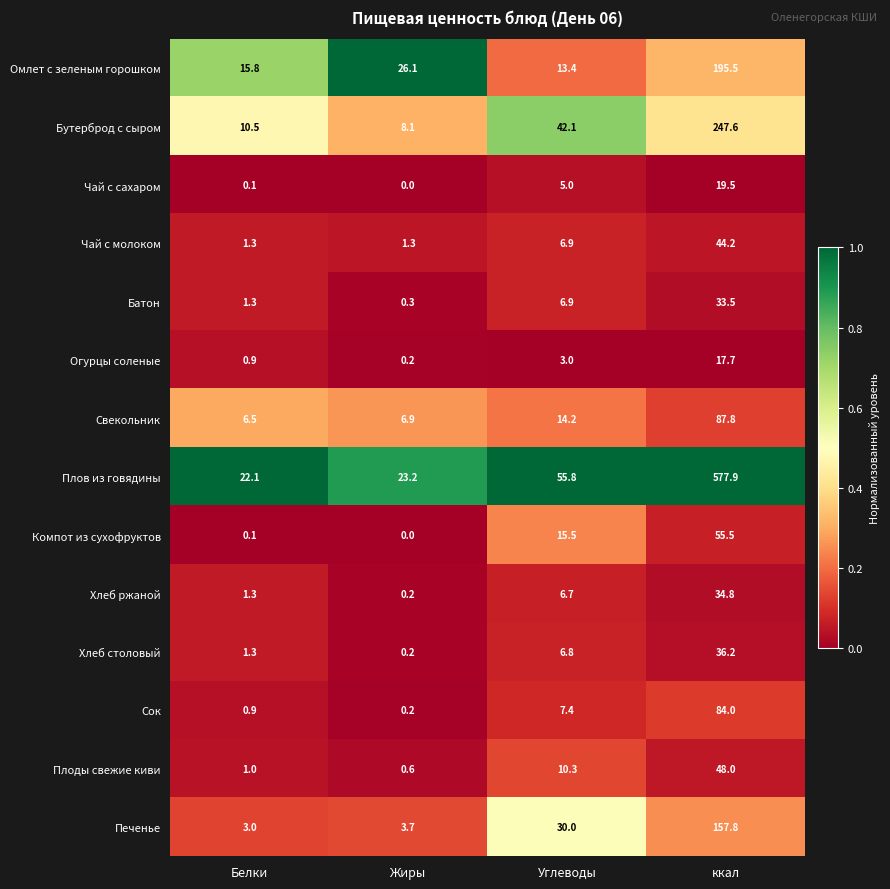

Which series has the largest total across all categories?

Плов из говядины